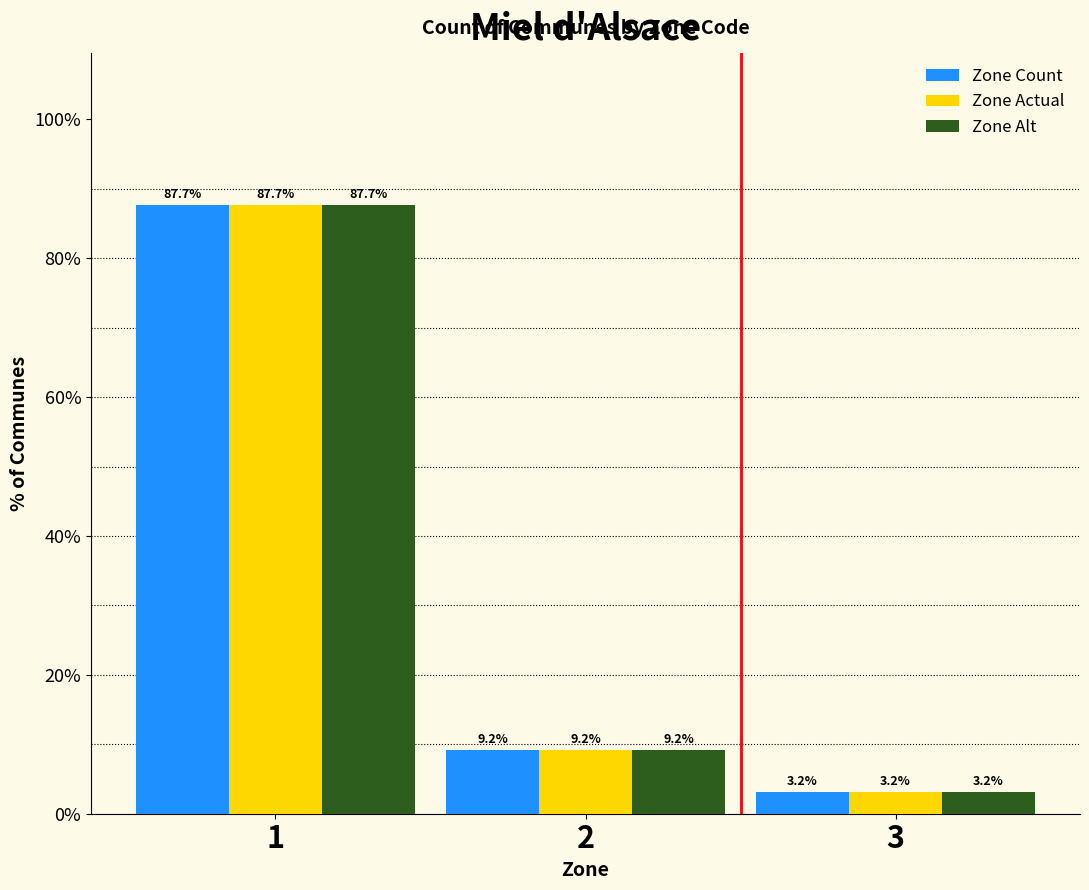

Which category has the lowest value across all series?

3